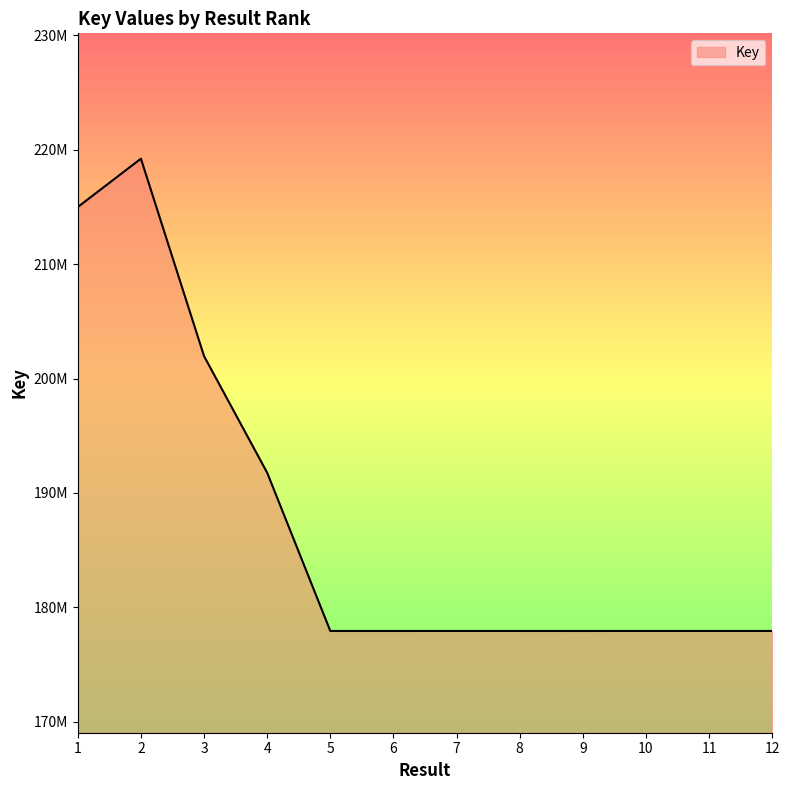

The chart shows a value of 177929428 at 5. True or false?

True